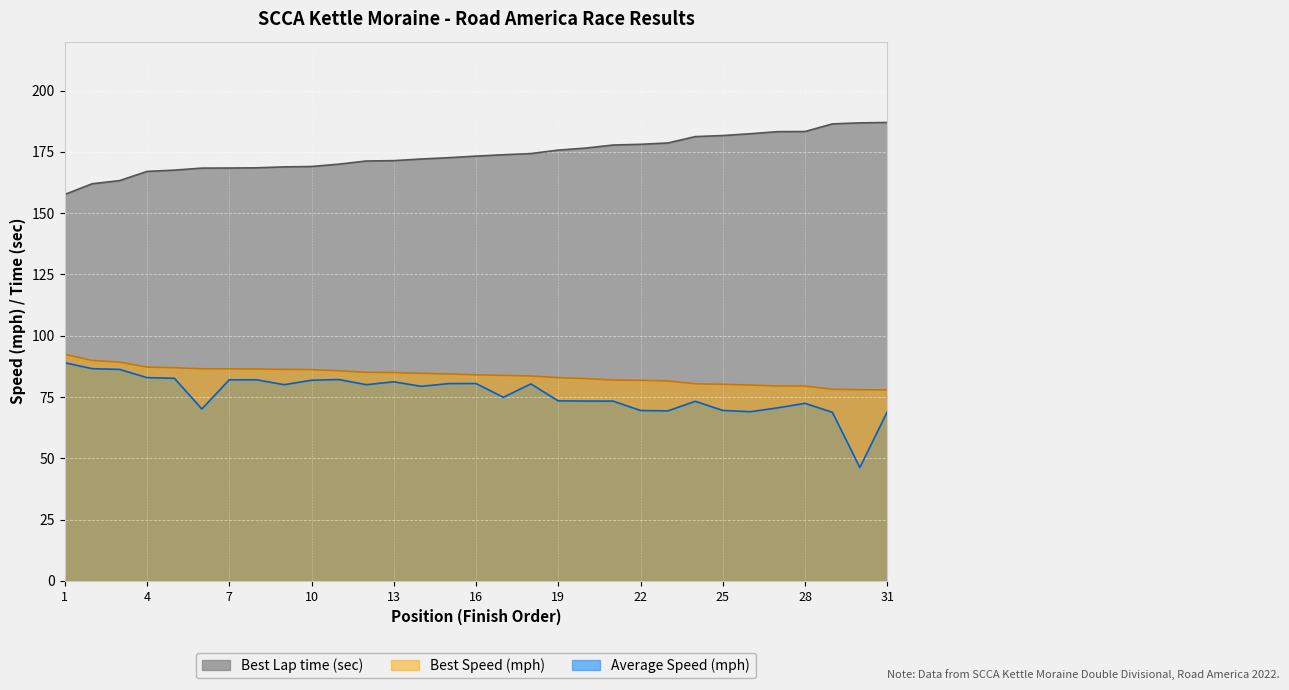

Between 24 and 23, which is larger?

24